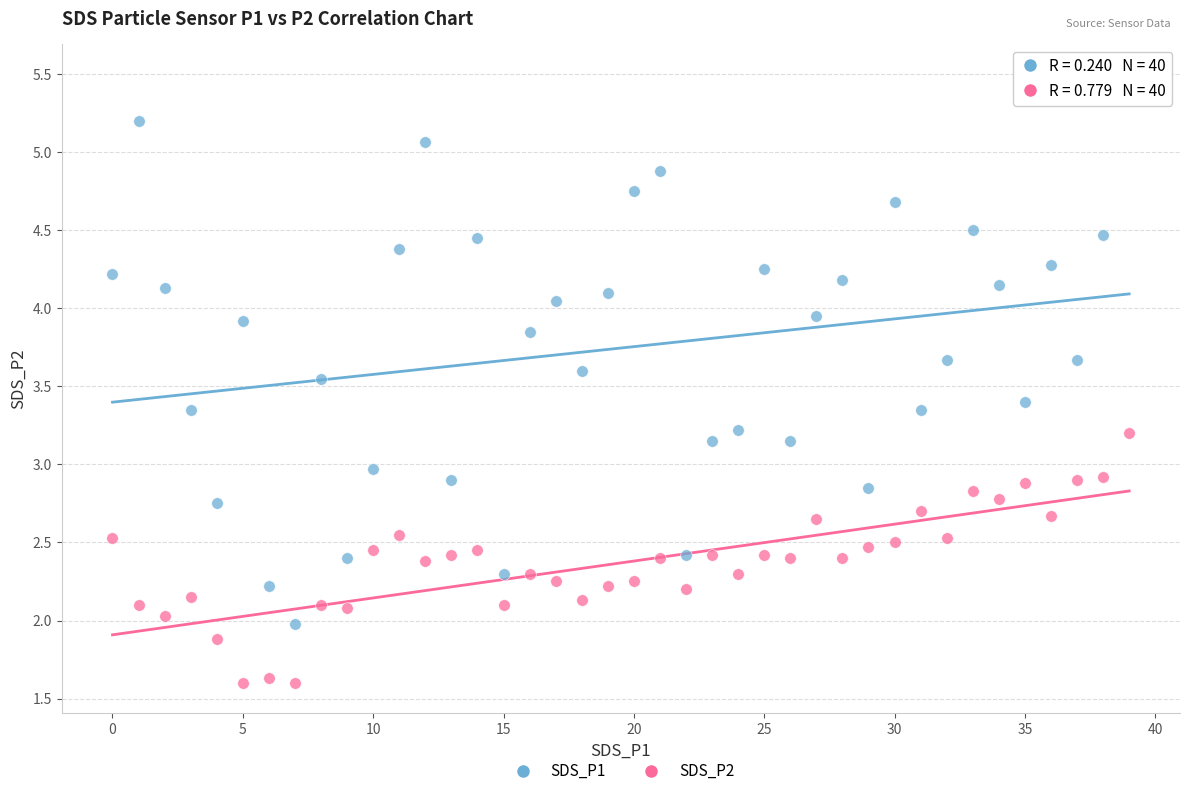

Which series has the widest spread of Y values?

SDS_P1